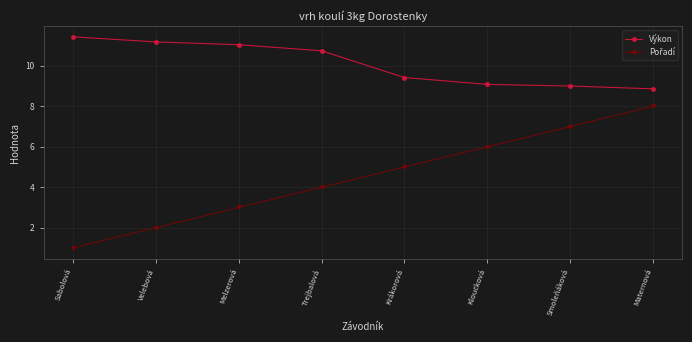

The value of Výkon at Velebová is 18.2. True or false?

False